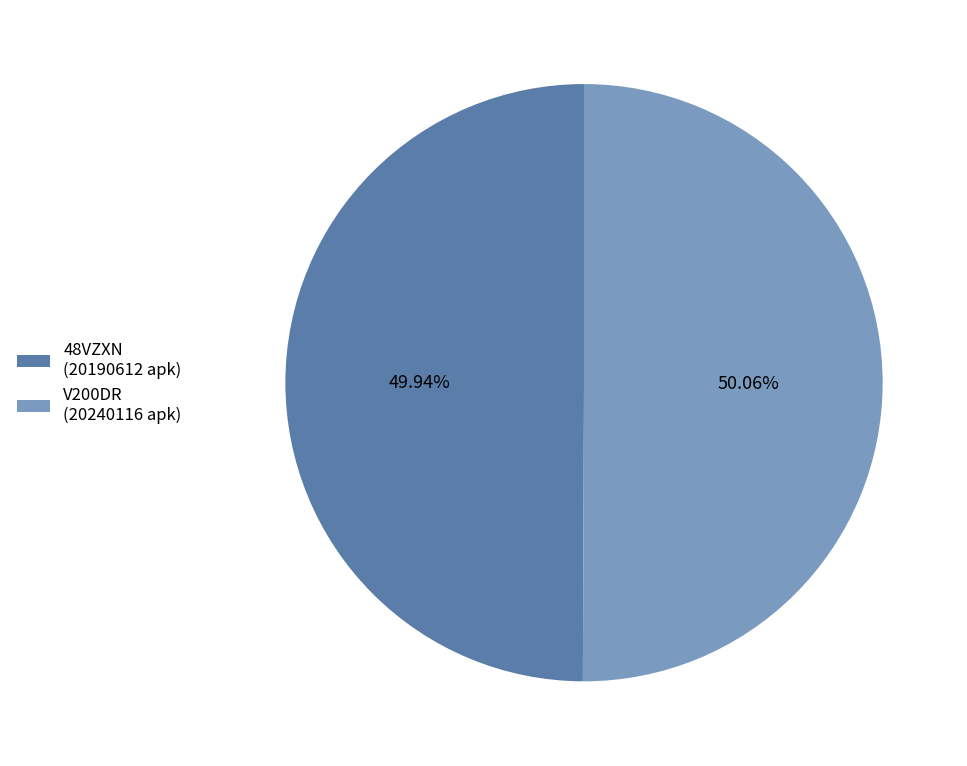

Is it true that 48VZXN is 61% of the pie?

False